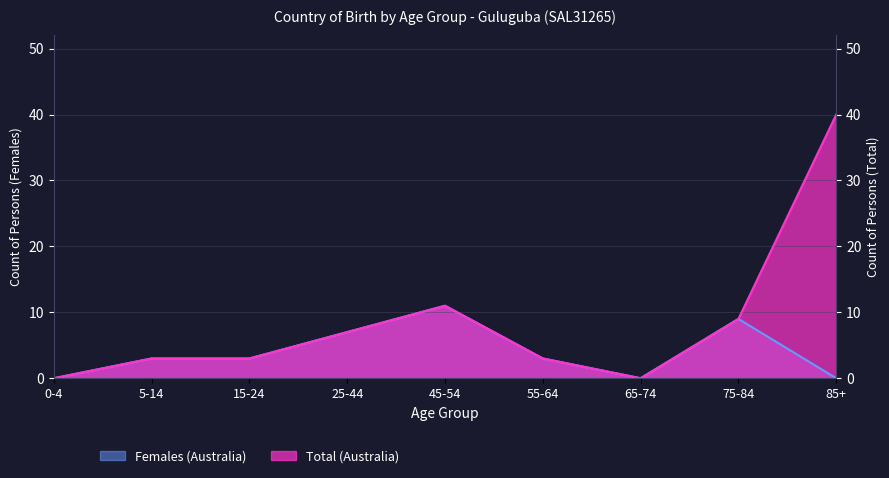

How many interior local peaks does the Females (Australia) series have?

2